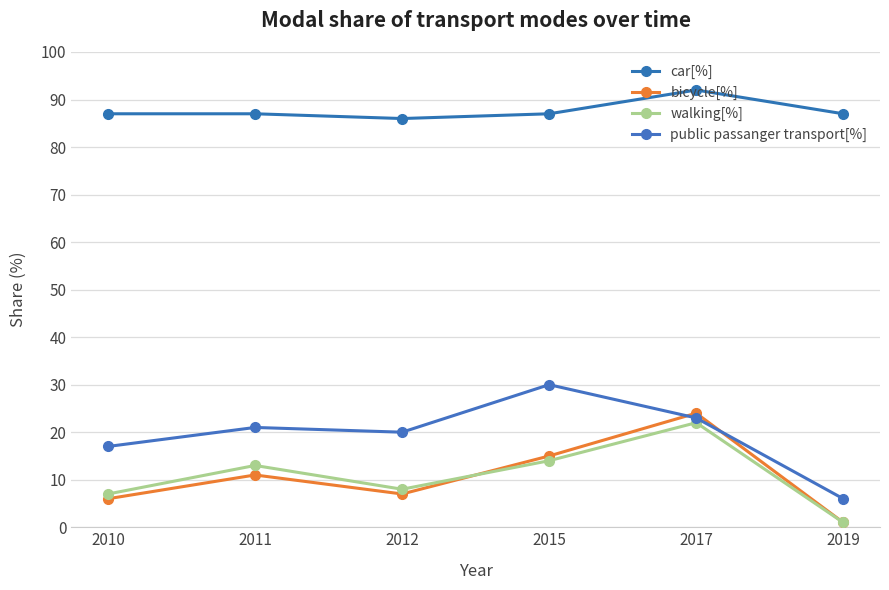

At which category does public passanger transport[%] reach its first local peak?

2011